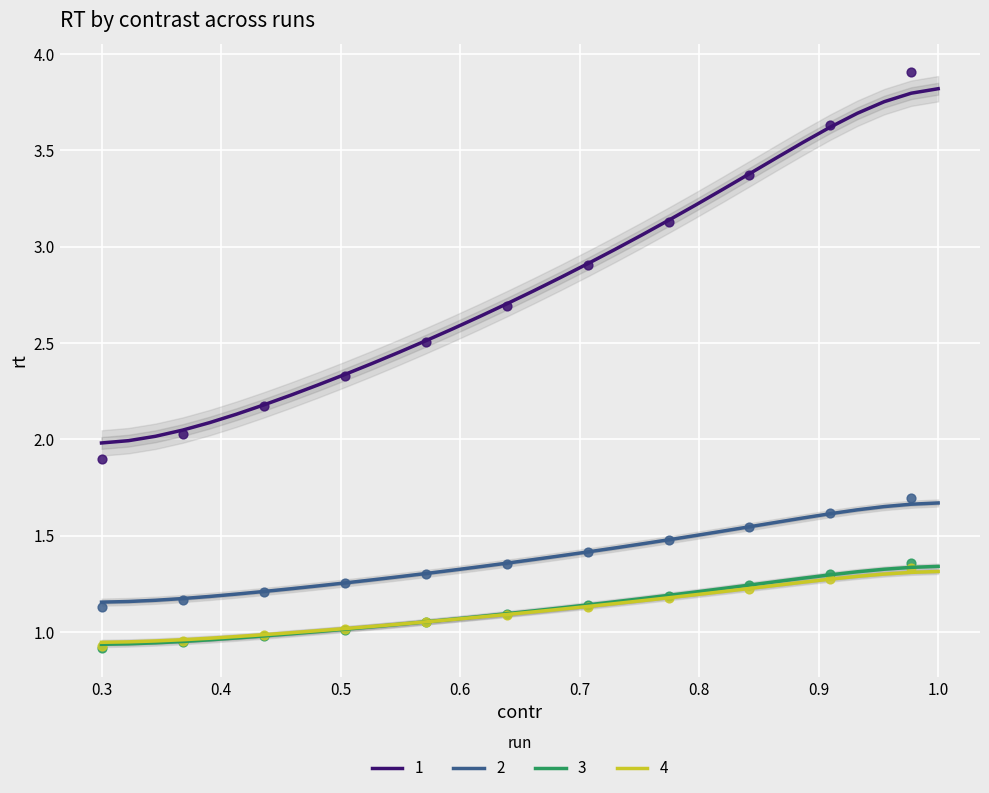

True or false: 2 and 1 intersect in this chart.

False